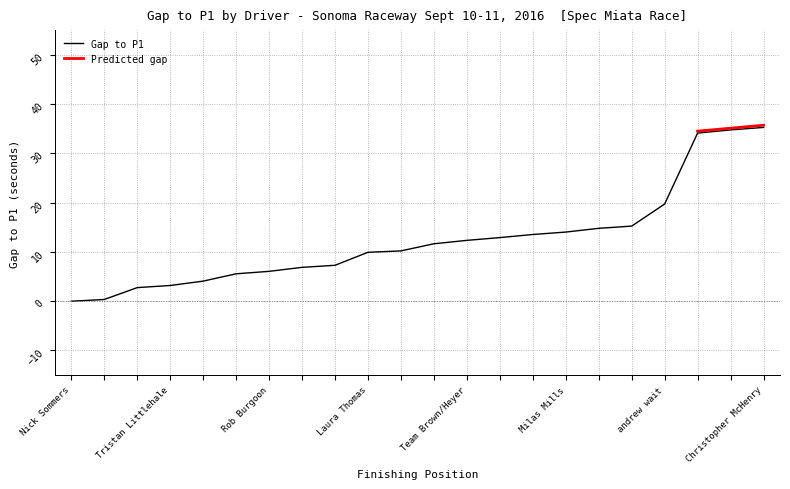

Is it true that Gap to P1 equals 35.3 at Christopher McHenry?

True